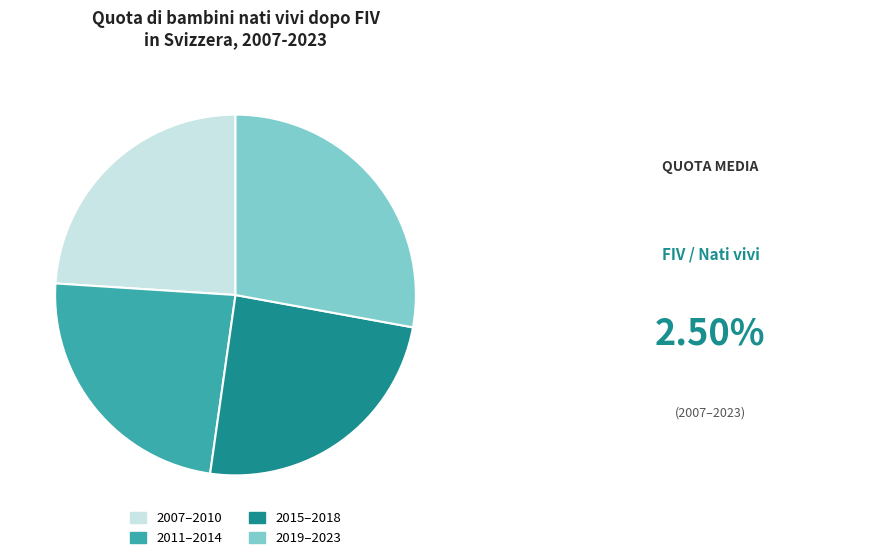

Is there any slice that represents more than half of the pie?

No